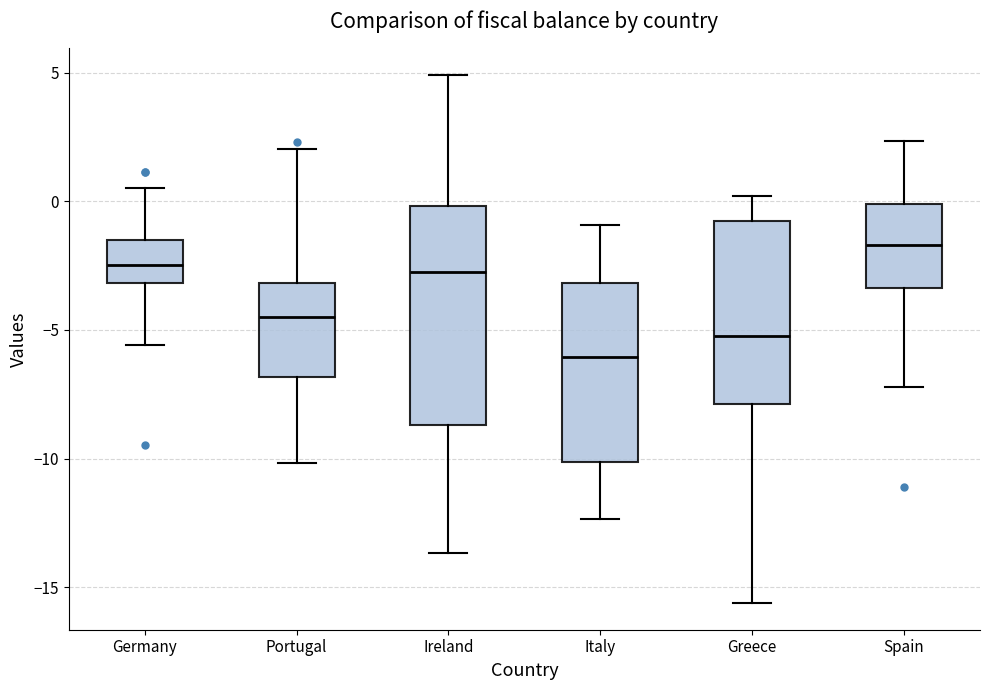

Where does the lower whisker of the box for Italy end on the y-axis? The values are not printed on the chart, so give them approximately, as read against the axis.

-12.5